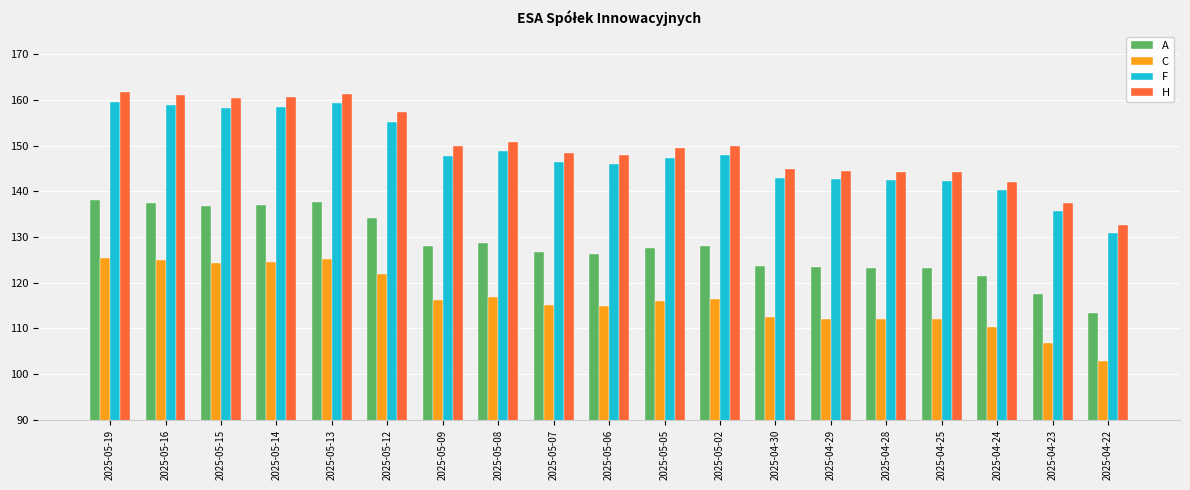

What is the total value across all series at 2025-04-24?

514.2